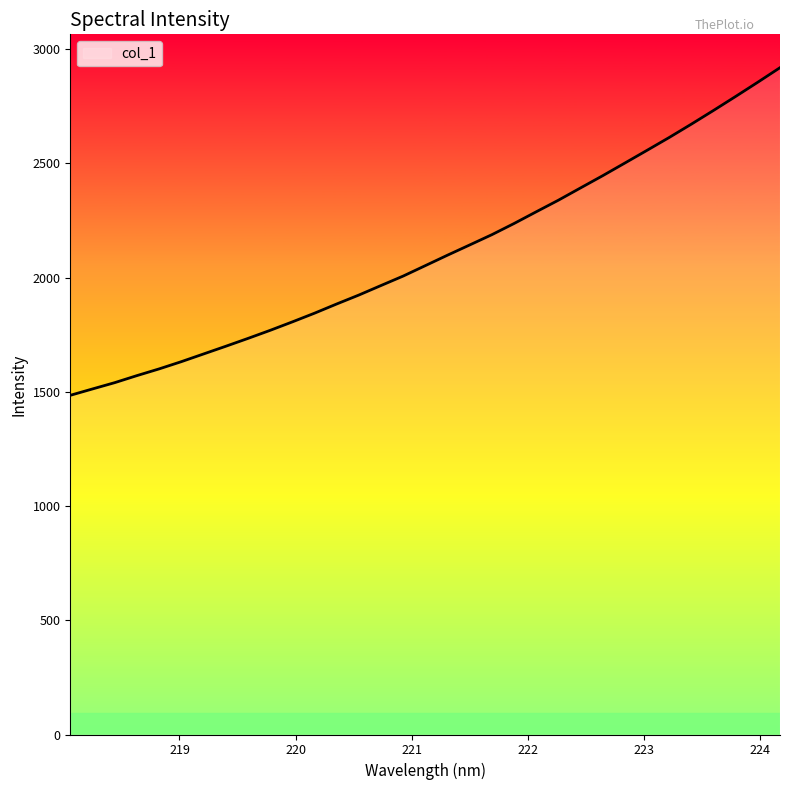

What is the difference between the maximum and minimum values?

1434.2